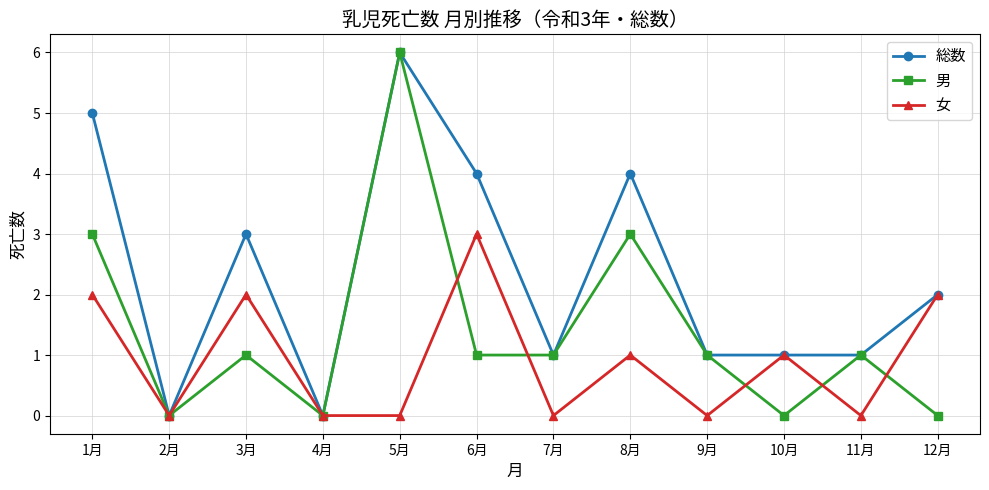

At which category does the chart reach its peak across all series?

5月